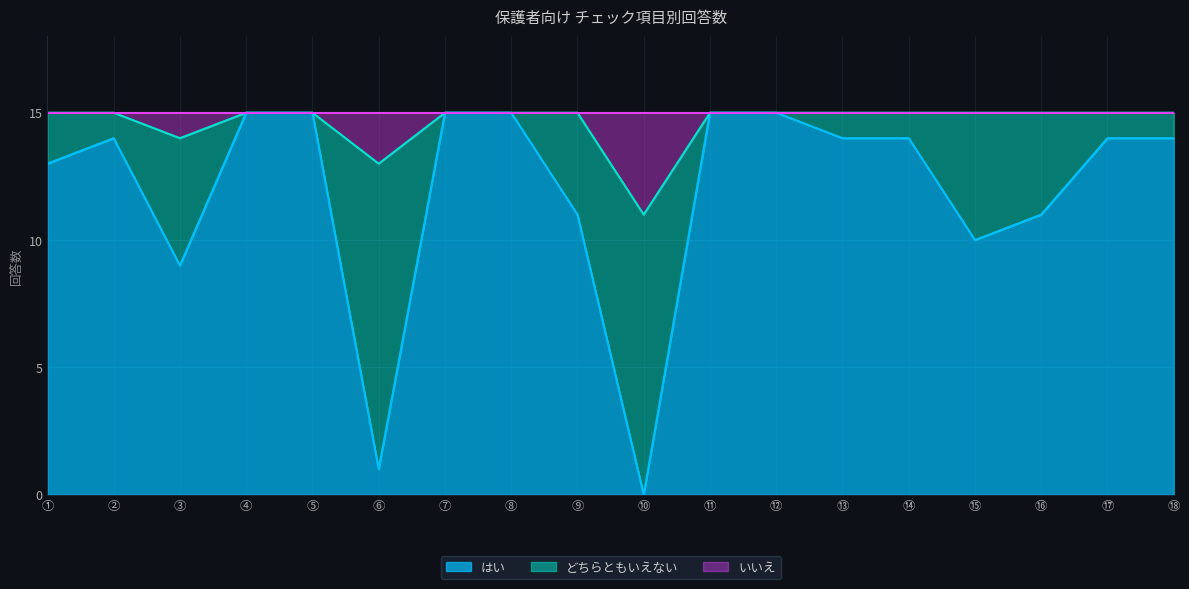

What is the approximate value of はい at ⑰, to the nearest 5?

15